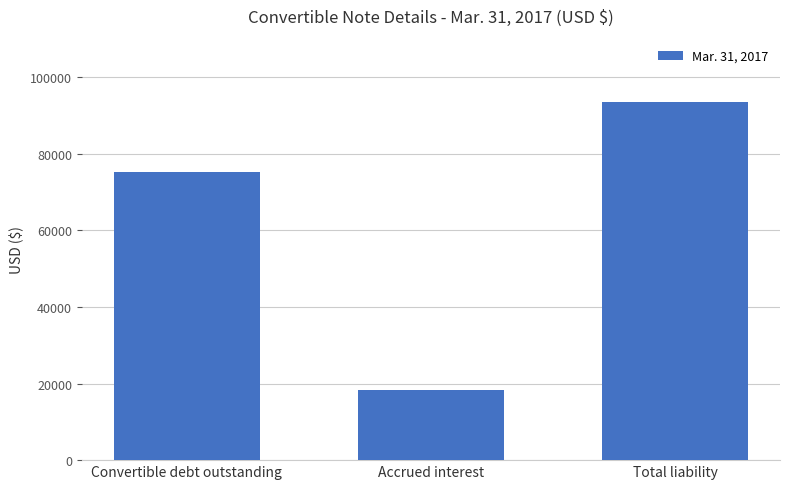

What is the maximum value shown in the chart?

93590